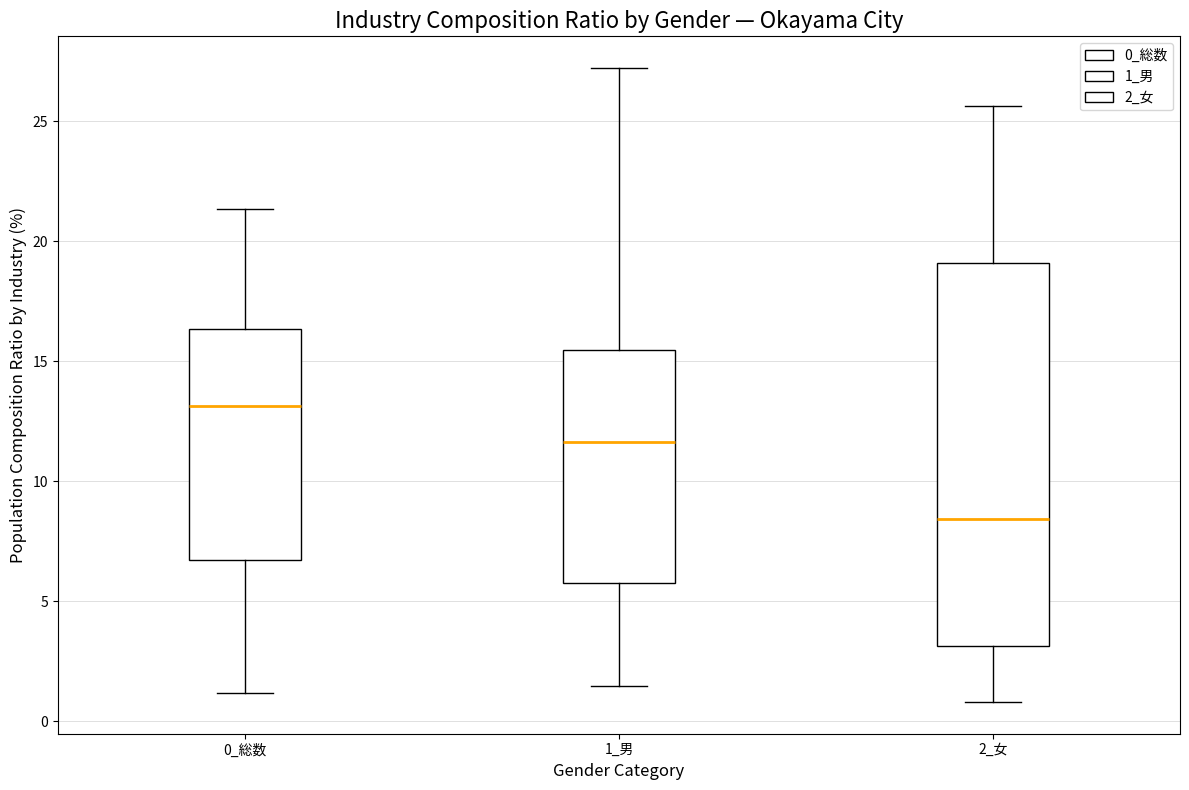

Which box's median line is the lowest?

2_女